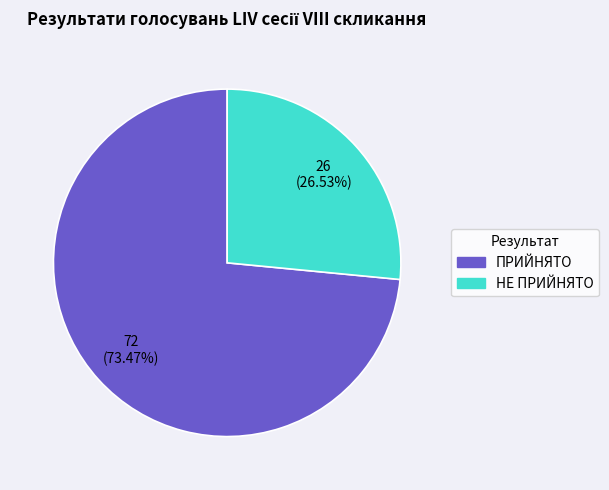

True or false: НЕ ПРИЙНЯТО accounts for 39% of the total.

False